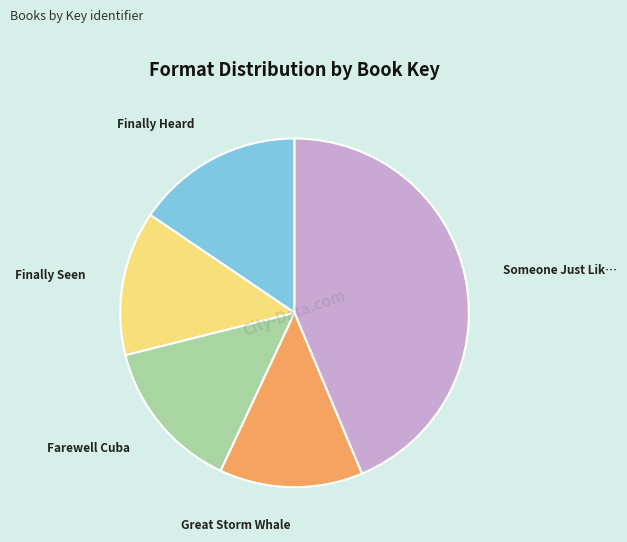

Is there any slice that represents more than half of the pie?

No